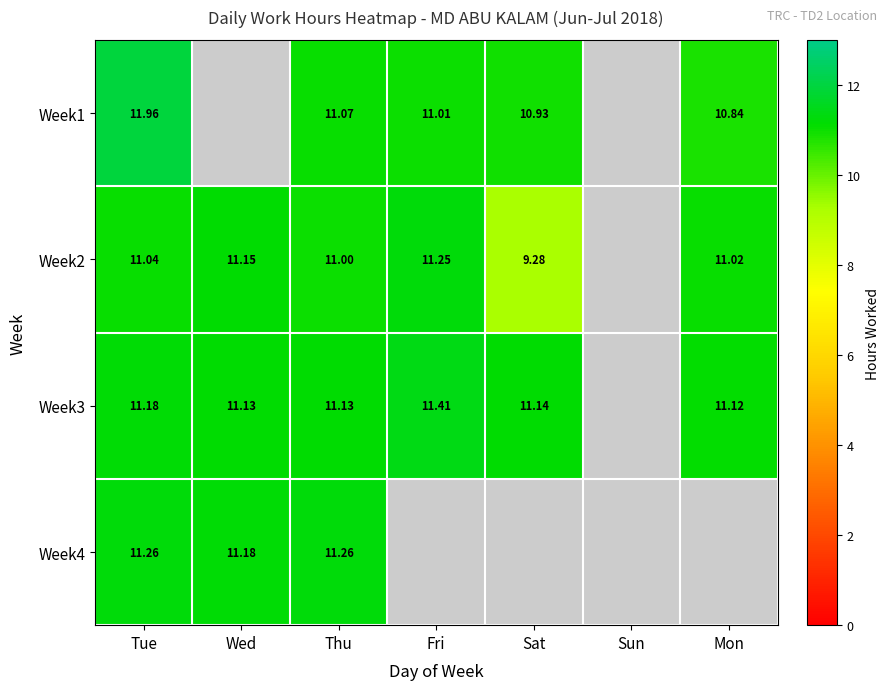

At which label is Week1 closest to 11?

Fri